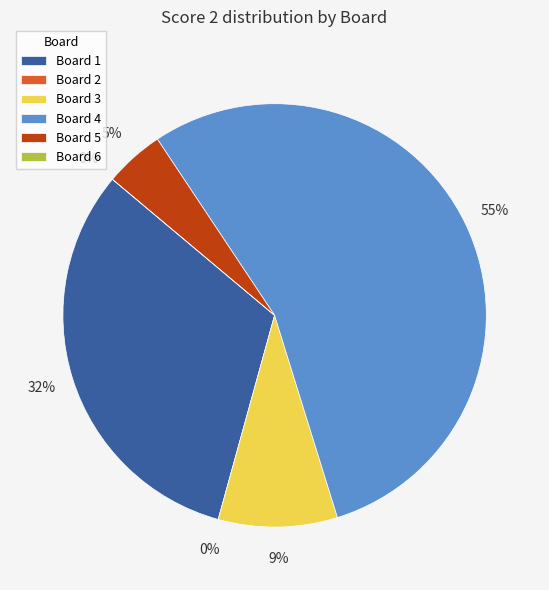

Which category has the smallest portion of the pie?

Board 2